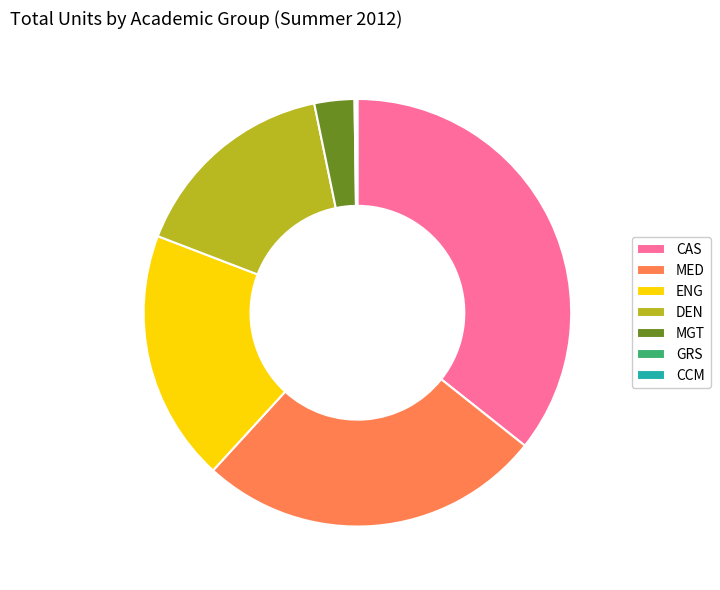

Does any single category account for the majority?

No